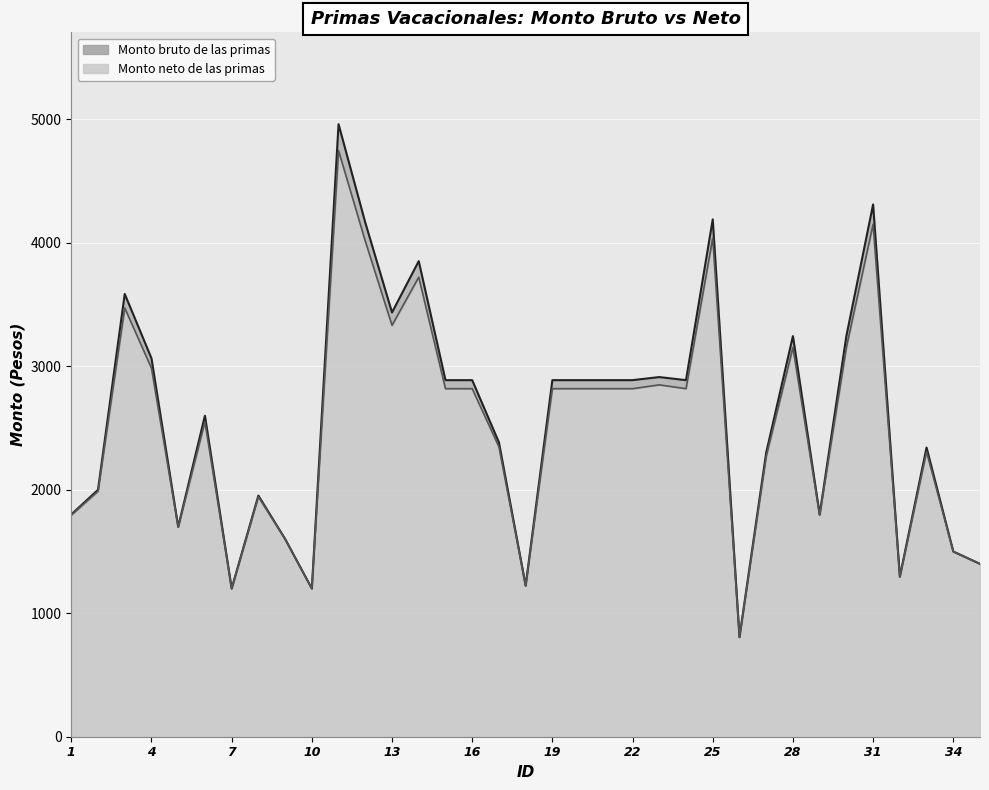

List the series in order of their peak value, lowest first.

Monto neto de las primas, Monto bruto de las primas